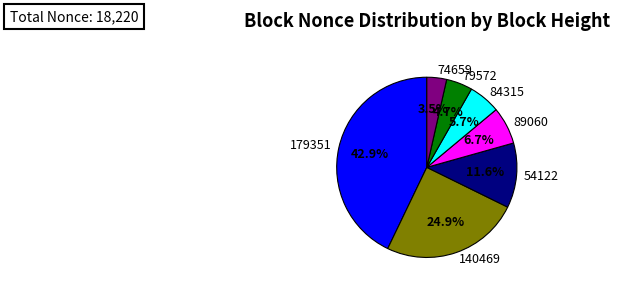

Does 54122 account for over 50% of the chart?

No